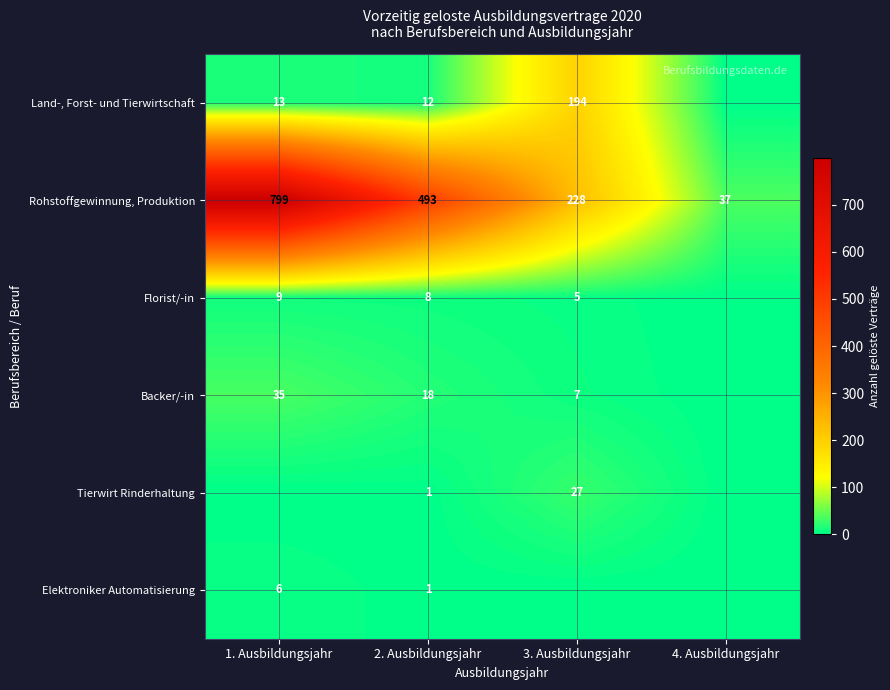

True or false: Land-, Forst- und Tierwirtschaft has a value of 194 at 3. Ausbildungsjahr.

True